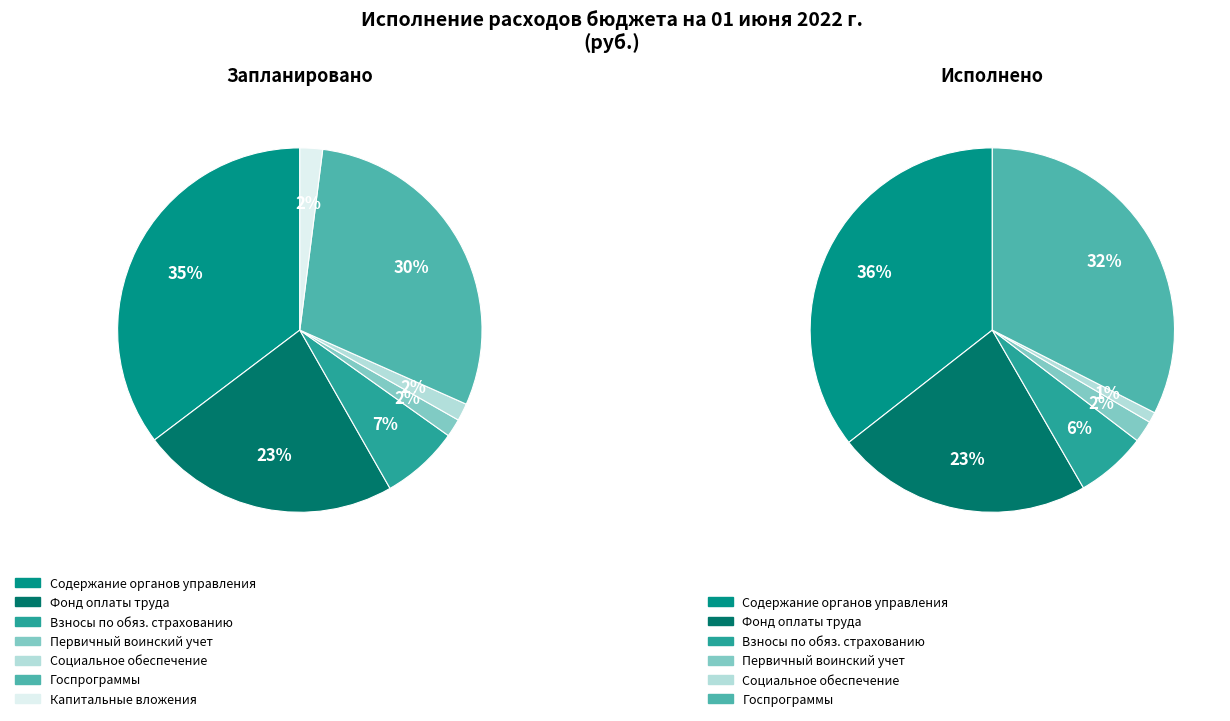

Is there a majority slice in this chart?

No